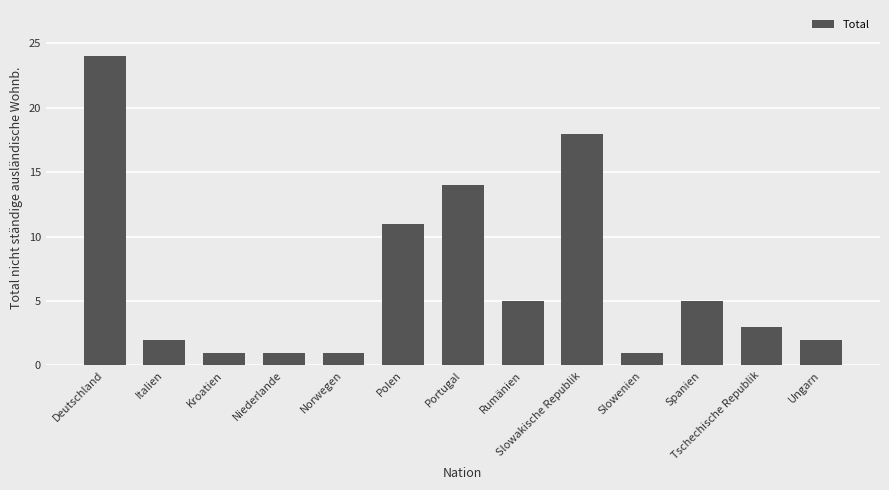

How many data points does each series have?

13